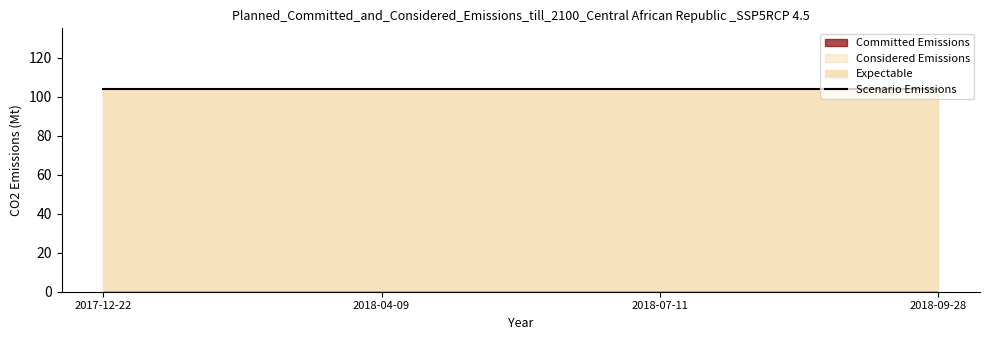

Reading left to right, extract all data points from this chart.

national: 104	104	104	104
international: 0	0	0	0